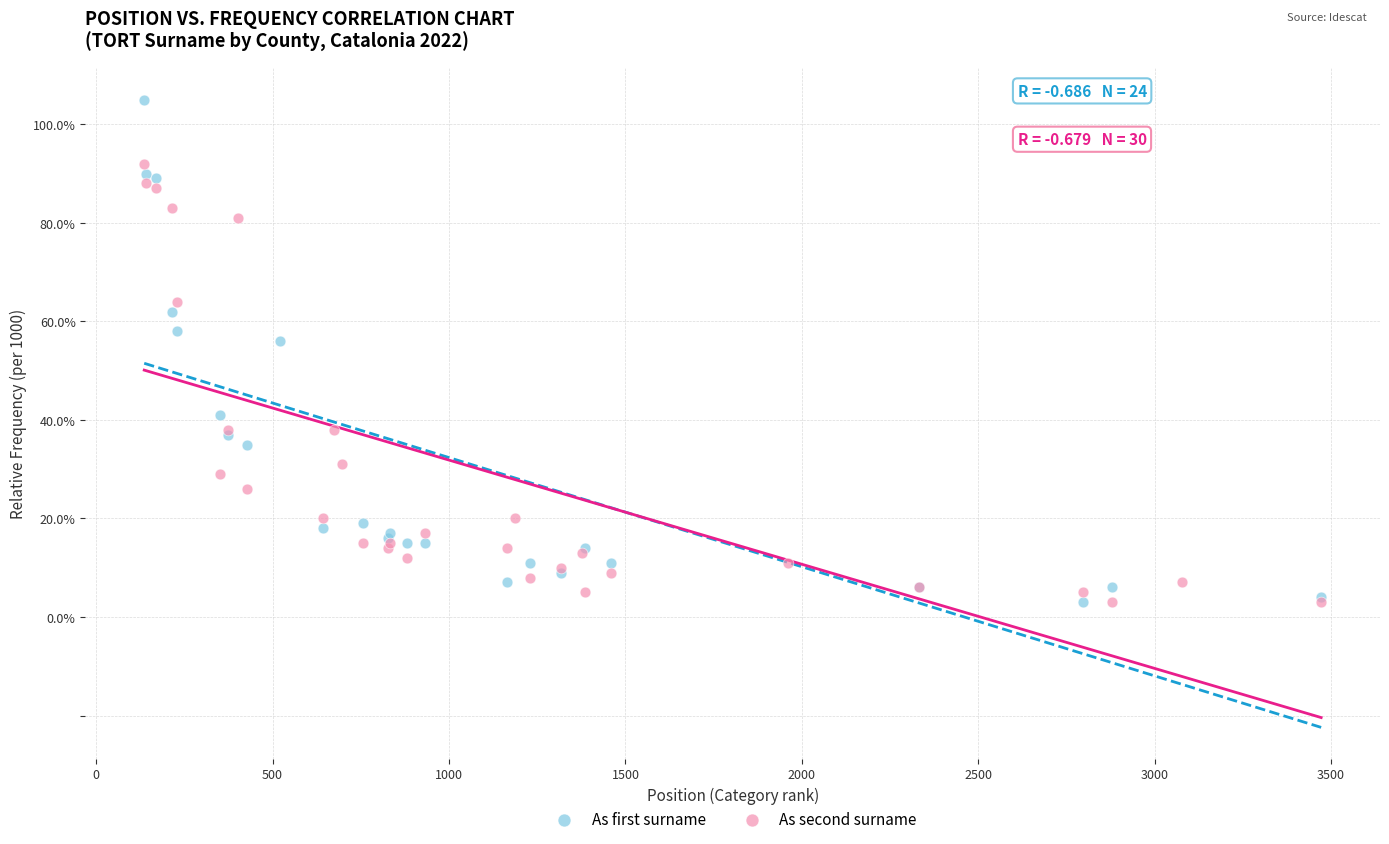

Which series reaches the maximum Y coordinate?

As first surname